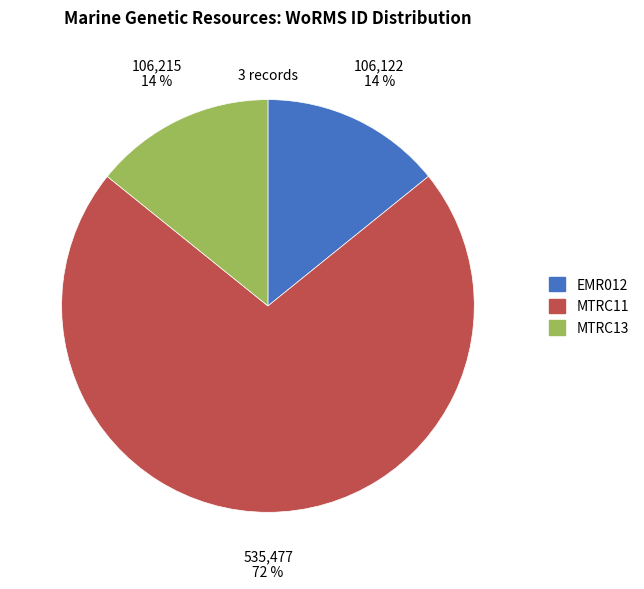

Count the number of slices in the pie.

3